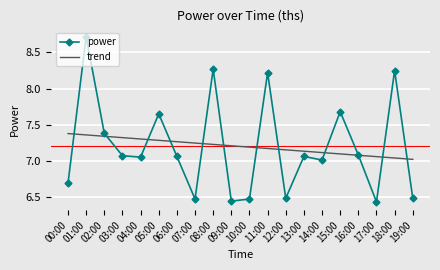

What is the difference between the power values at 11:00 and 09:00?

1.8